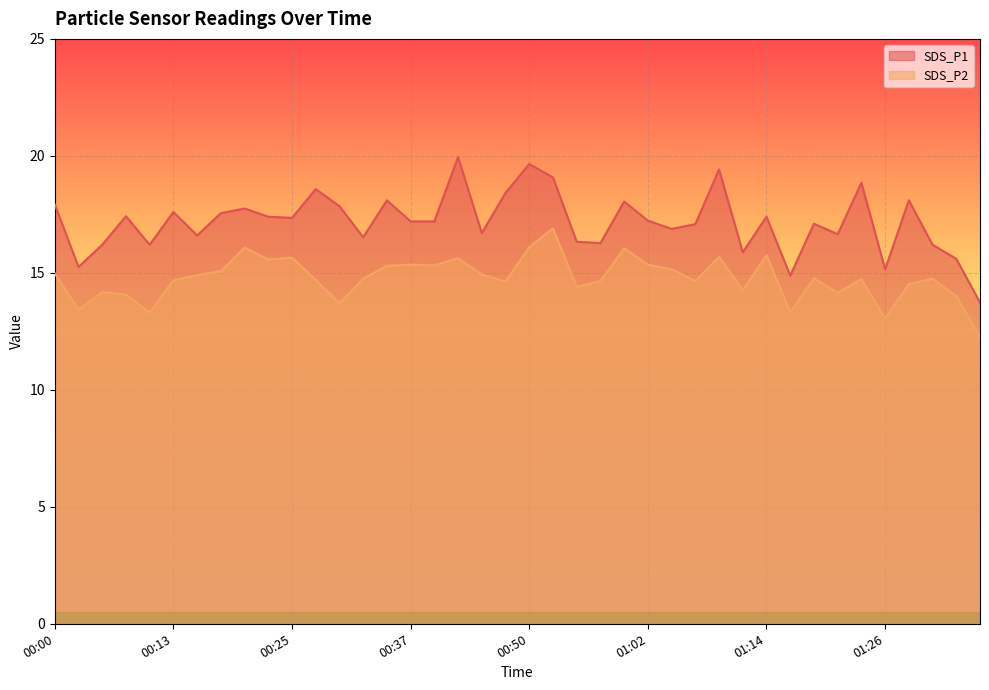

What are all the series names shown in the legend?

SDS_P1, SDS_P2